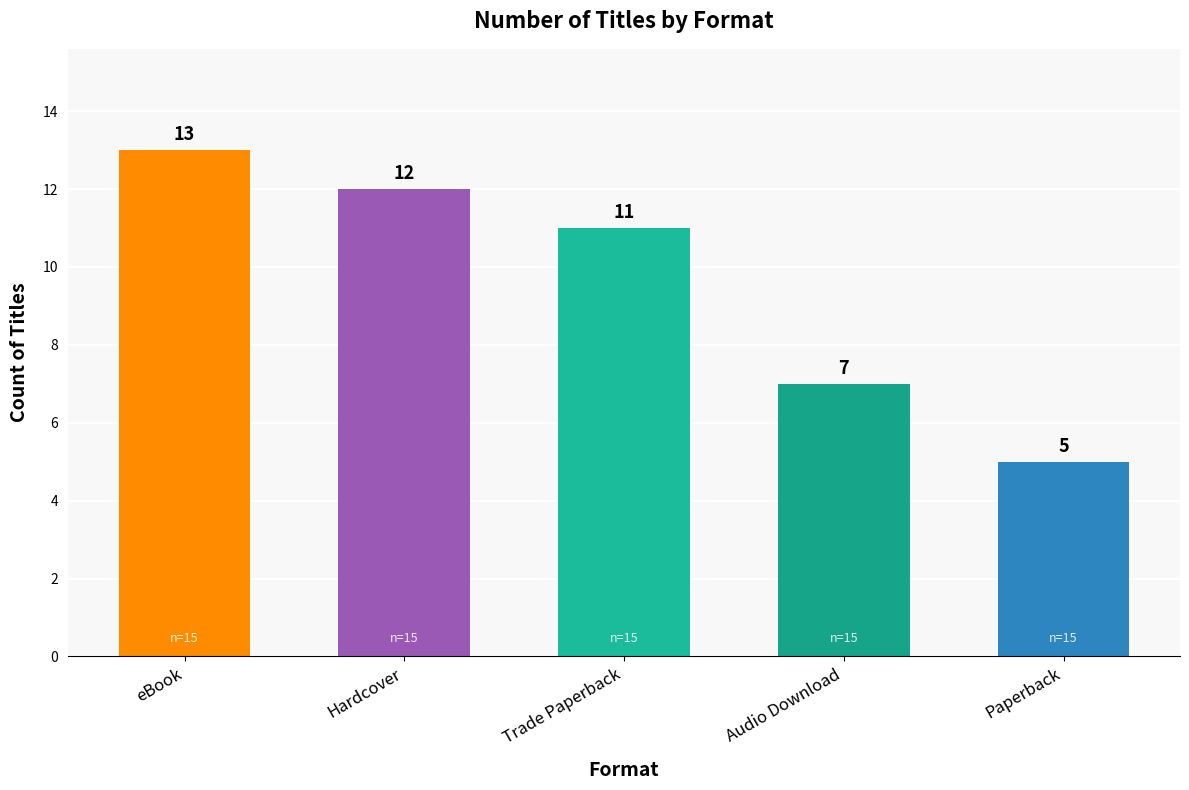

What is the difference between the second highest and second lowest values?

5